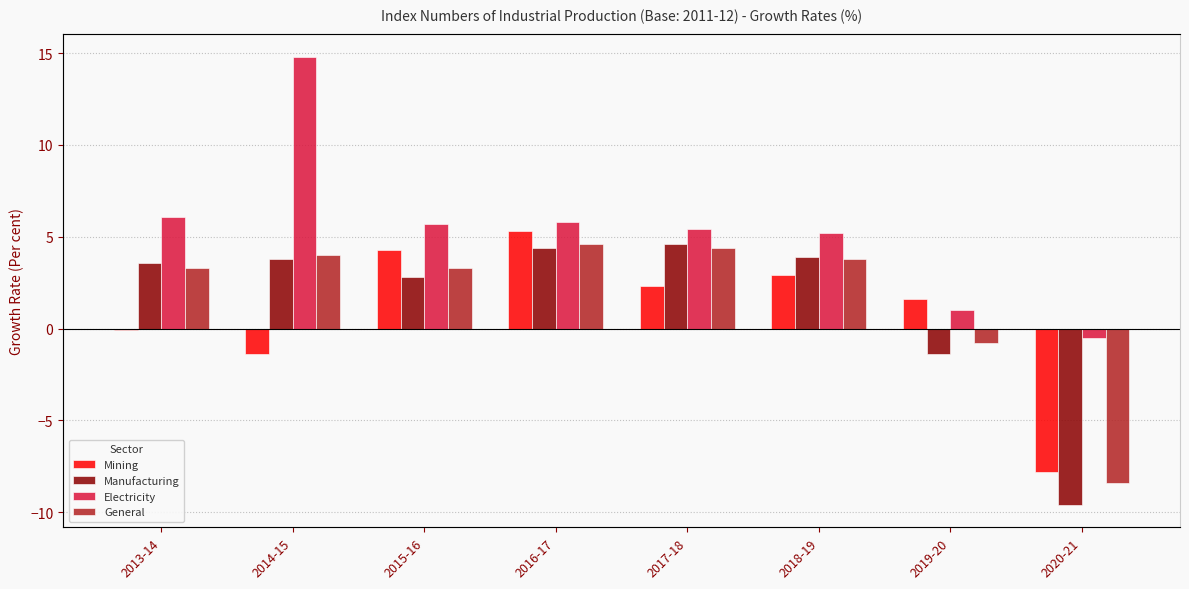

At which category does the chart reach its minimum across all series?

2020-21